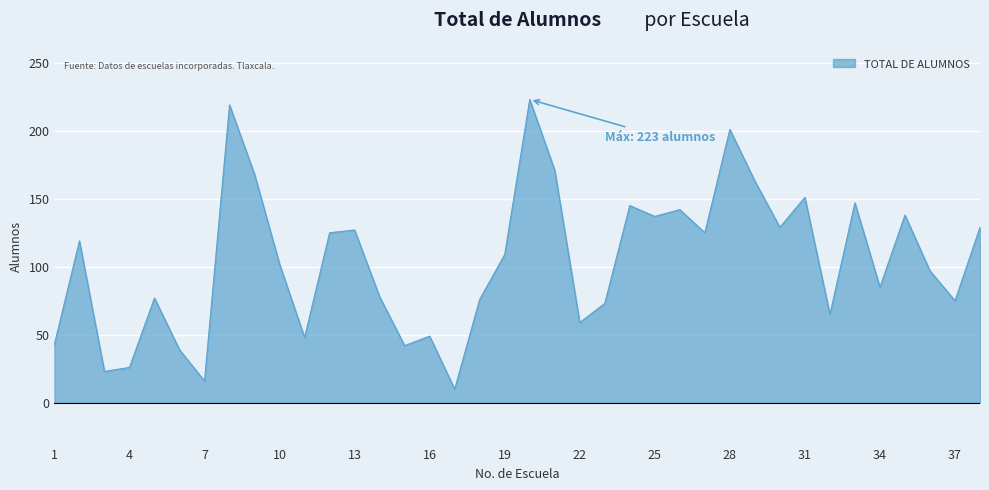

What is the difference between the maximum and minimum values?

213